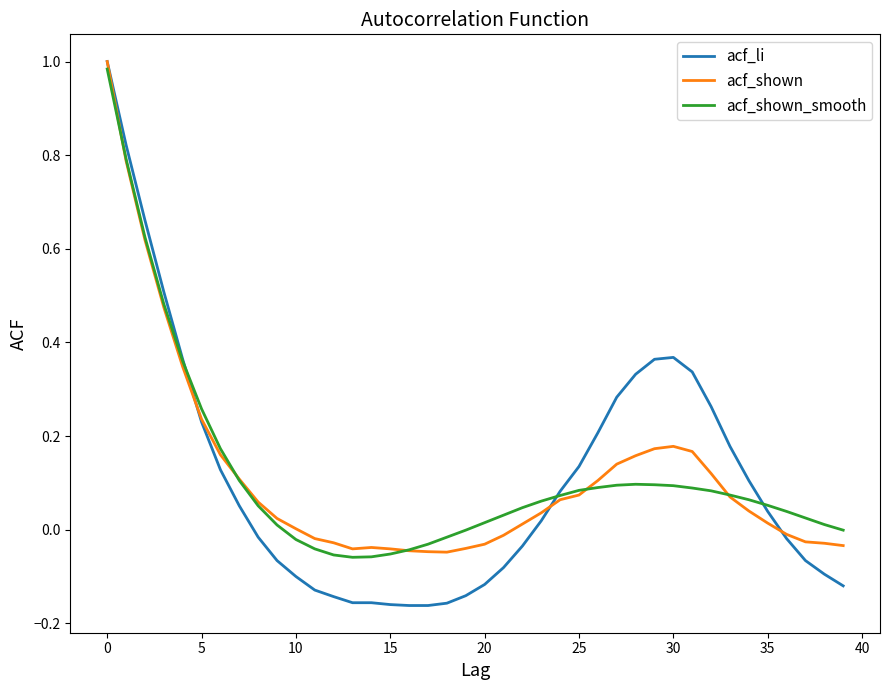

True or false: acf_shown has a value of 0.0 at 10.

True